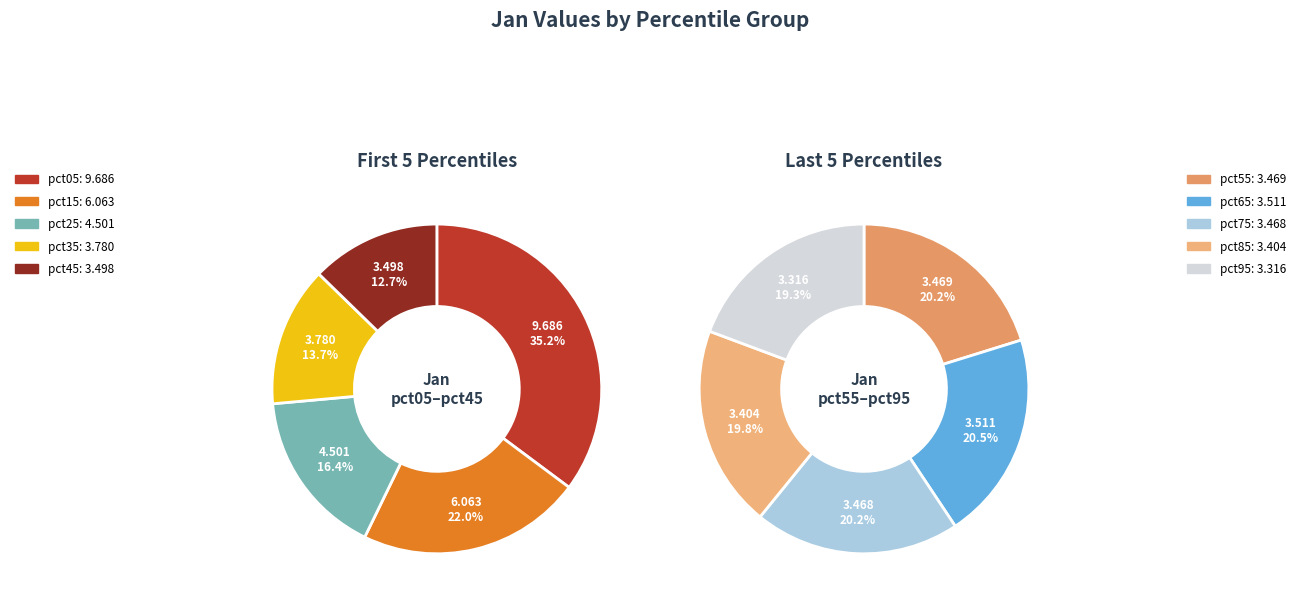

True or false: pct35 accounts for 1% of the total.

False